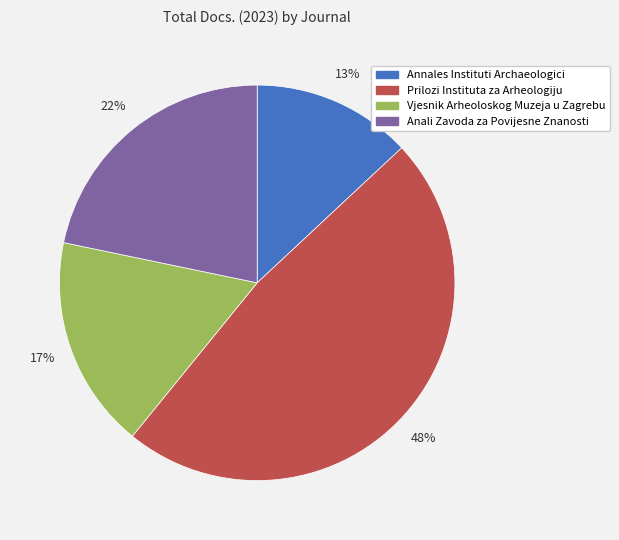

To the nearest percent, what is the difference between the Annales Instituti Archaeologici and Anali Zavoda za Povijesne Znanosti slice percentages?

9%